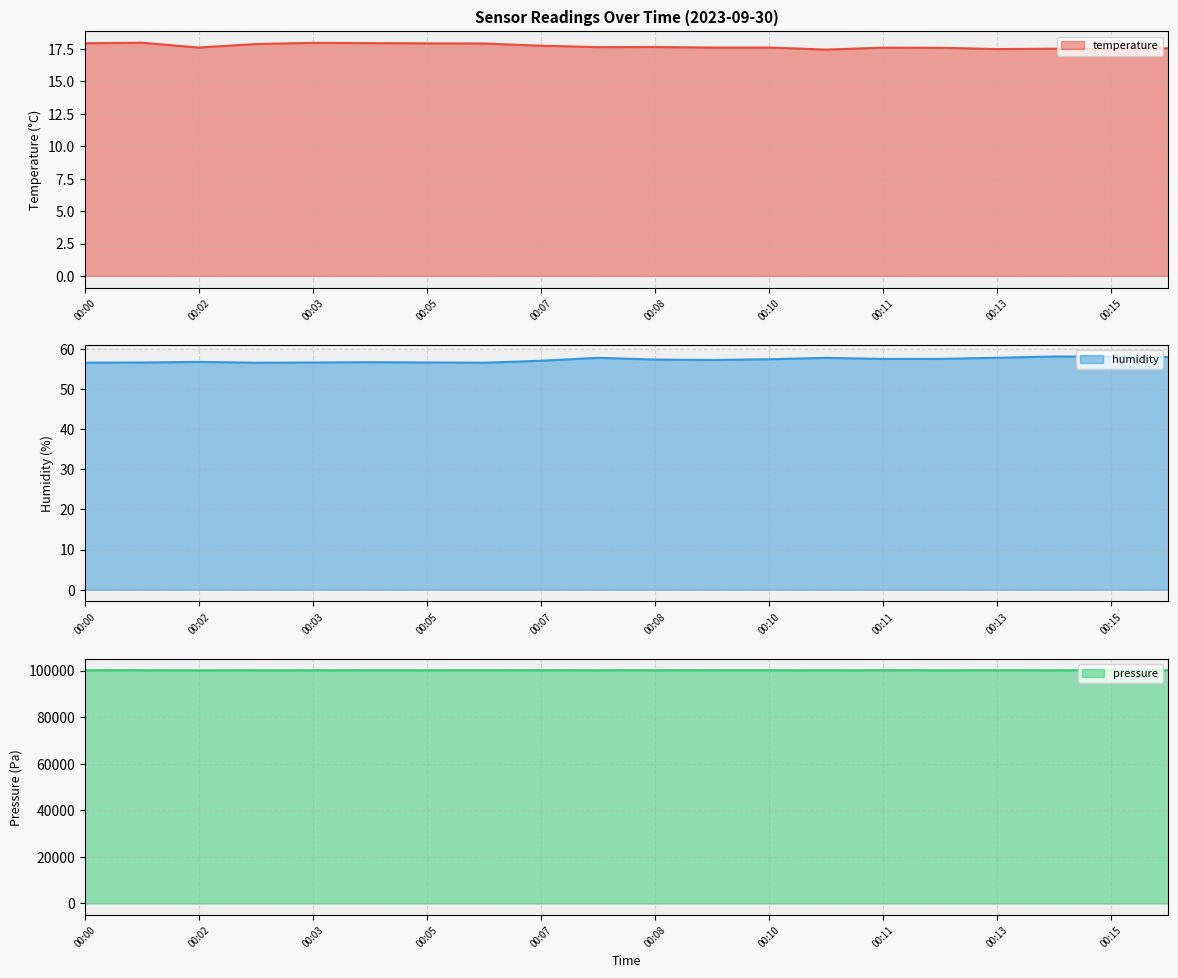

How many values in the humidity series are below 57?

8